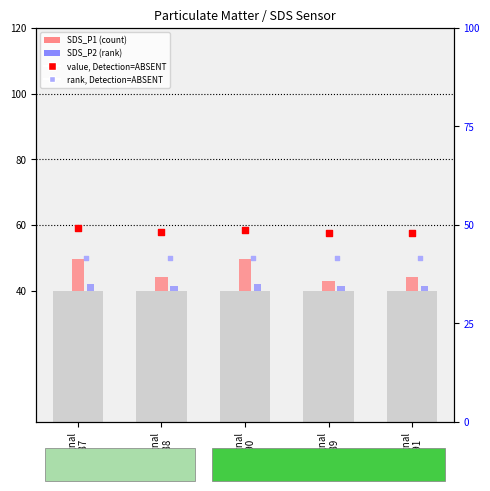

At how many categories does at least one series exceed 42?

5